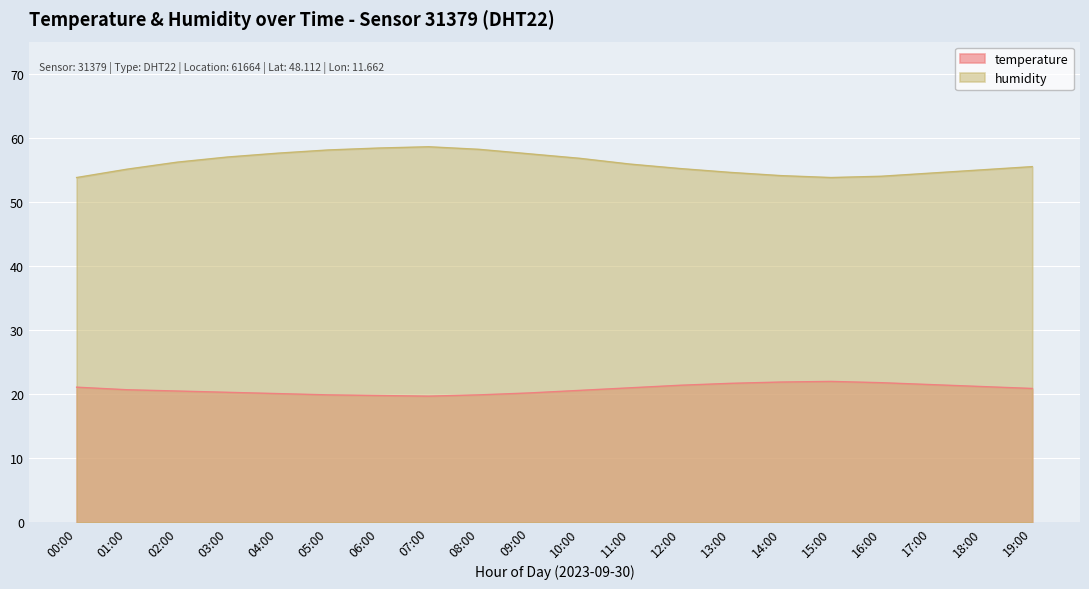

Which has a higher value, 18:00 or 09:00?

18:00